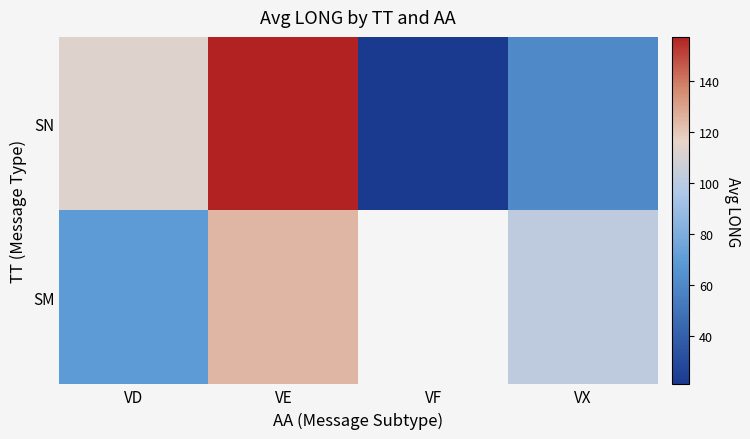

Rank the categories by SN value from highest to lowest.

VE, VD, VX, VF